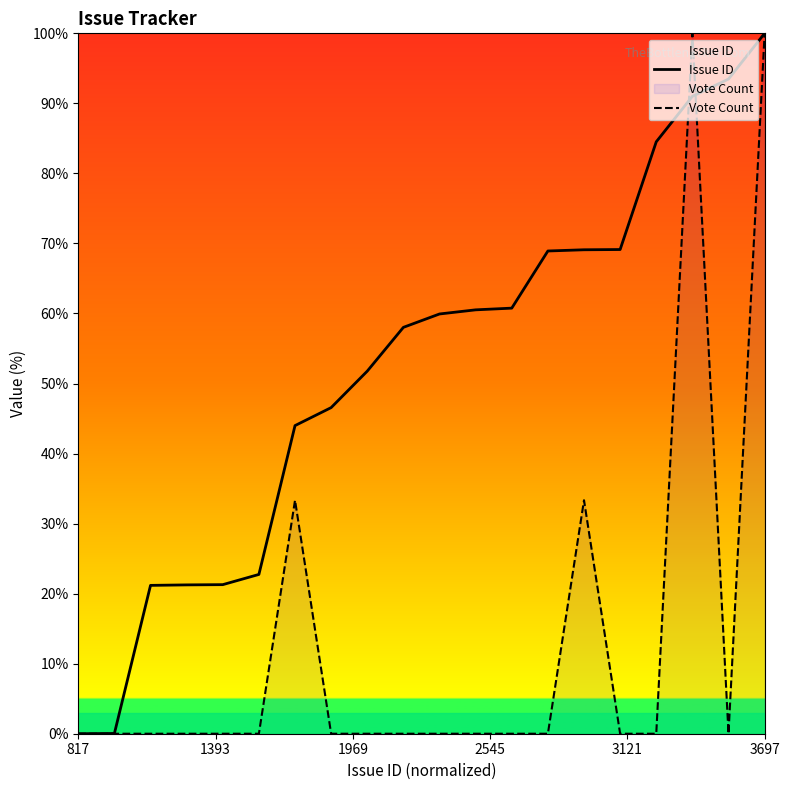

What is the maximum value shown in the chart?

100.0